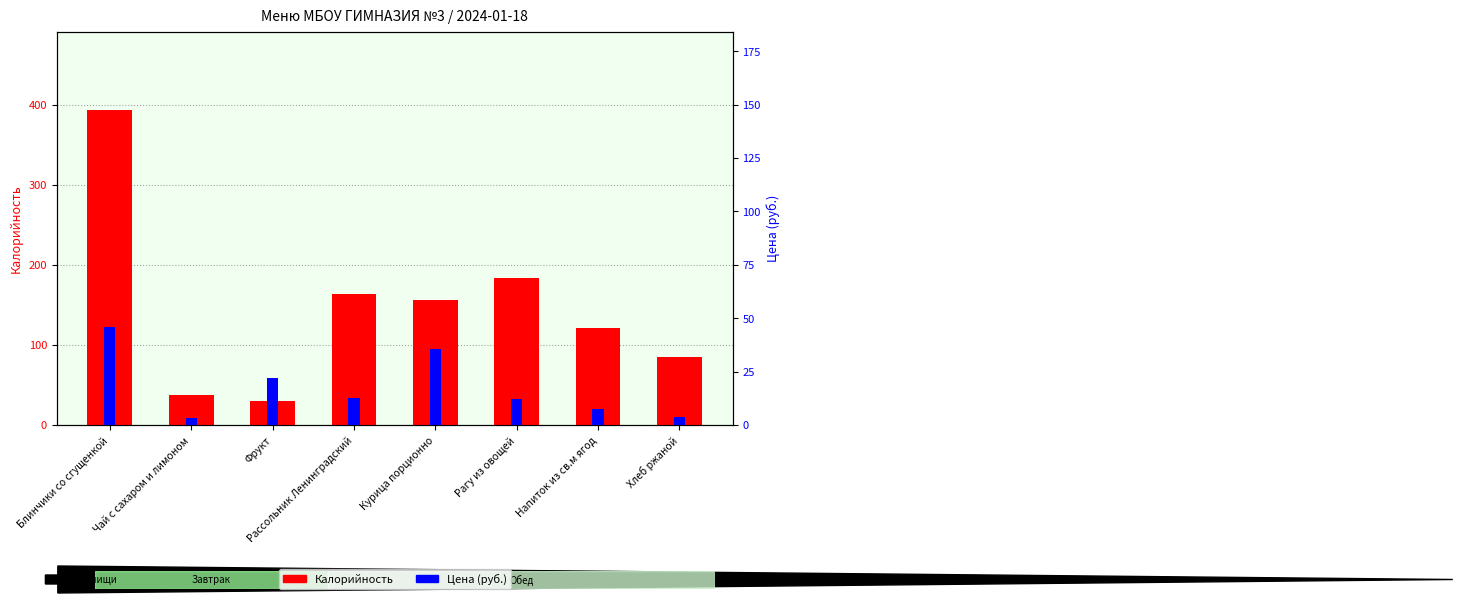

What is the value of the Цена (руб.) bar at the 7th from the left?

7.5